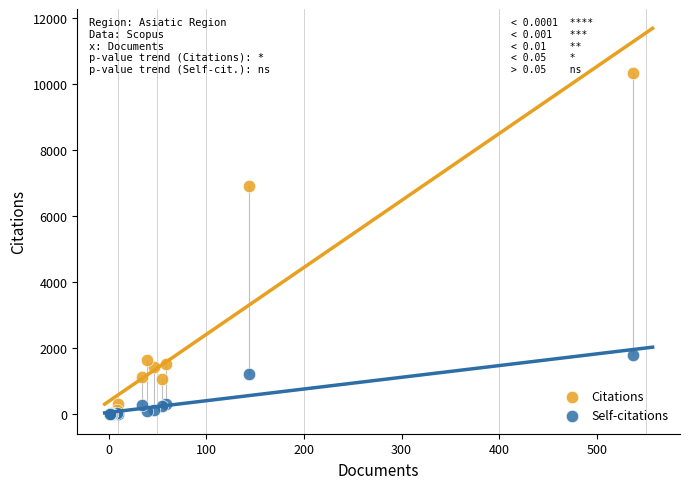

What are all the series names shown in the legend?

Citations, Self-citations